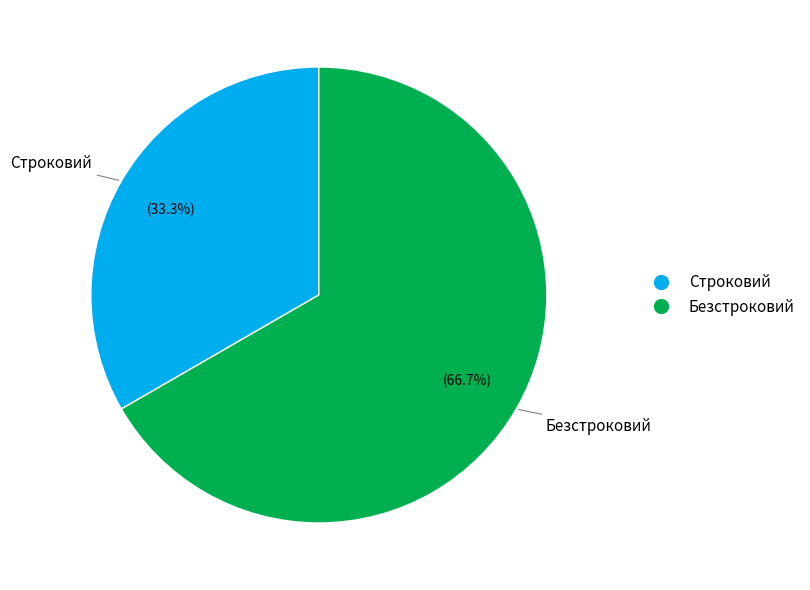

Combined, what portion of the pie is Строковий and Безстроковий?

100.0%